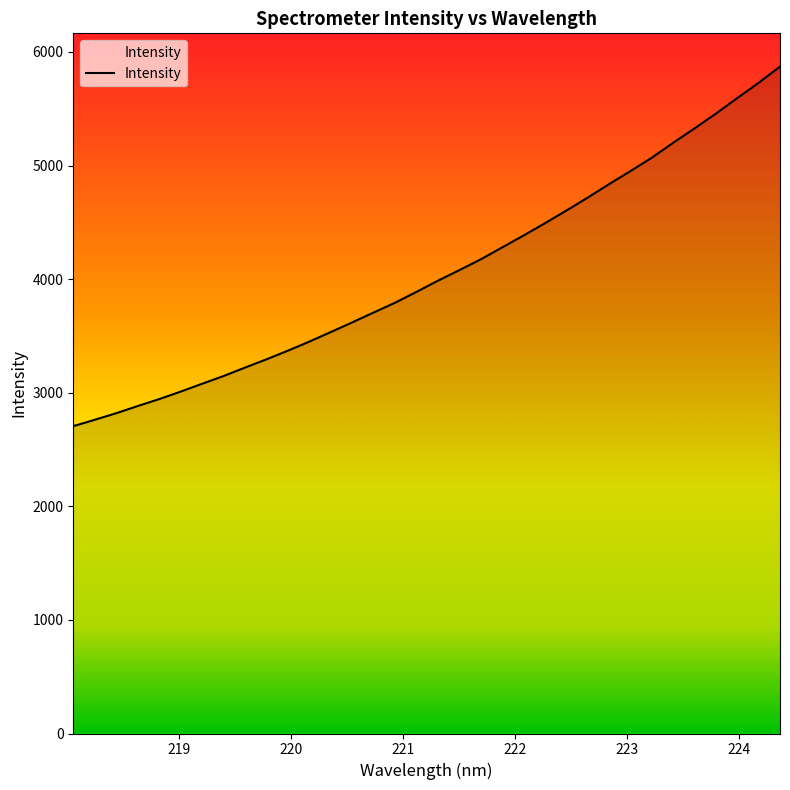

What is the maximum value shown in the chart?

5870.0